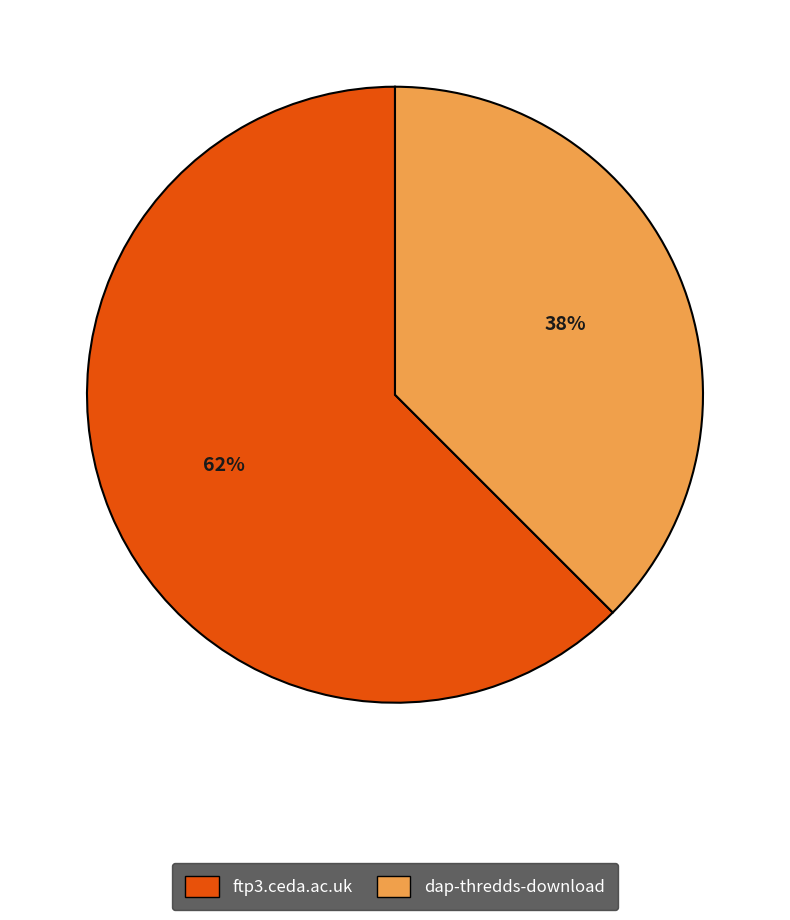

Which has a higher value, dap-thredds-download or ftp3.ceda.ac.uk?

ftp3.ceda.ac.uk